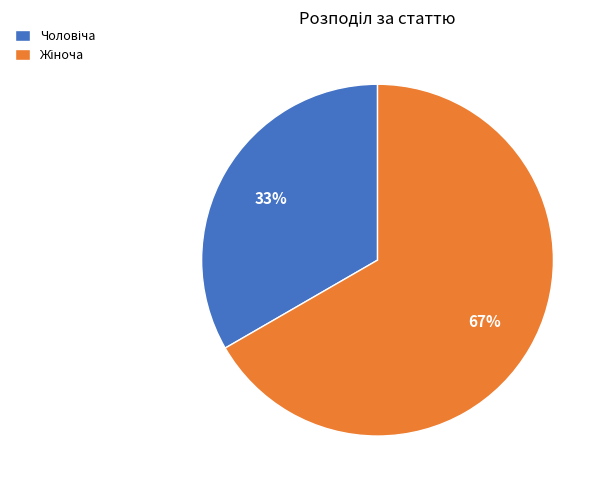

To the nearest percent, what is the average slice percentage?

50%